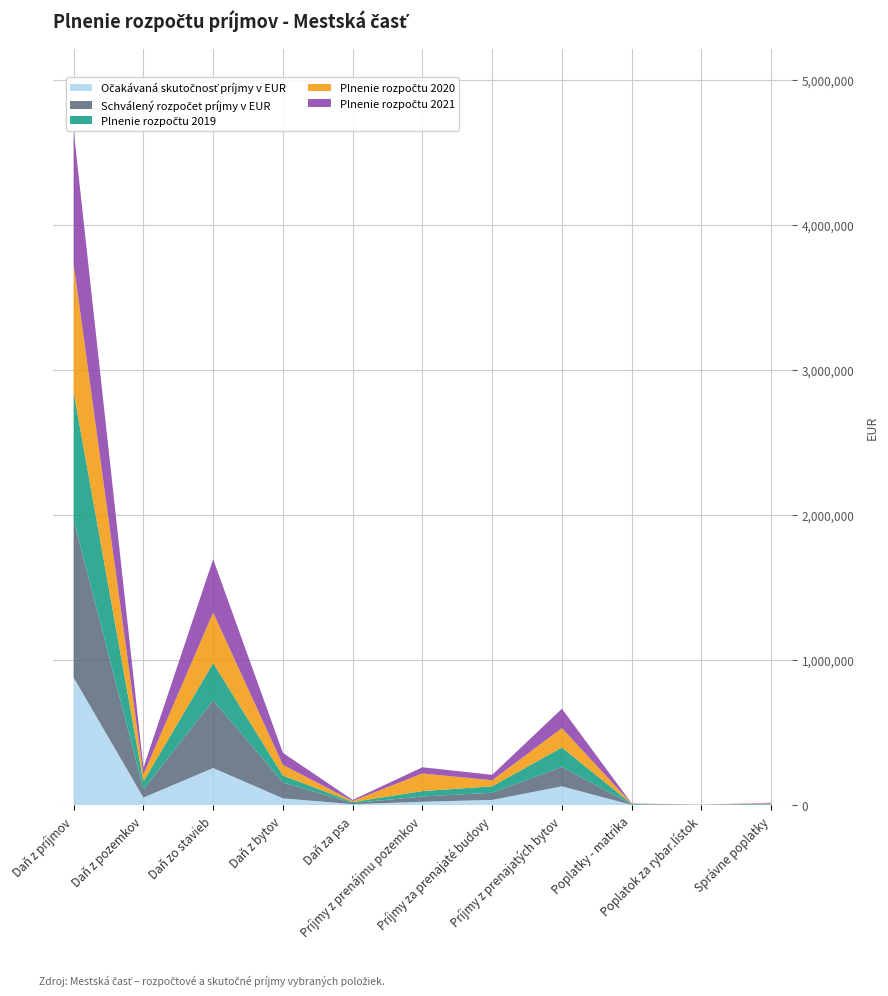

What is the value of the Plnenie rozpočtu 2021 point at the 8th from the left?

133800